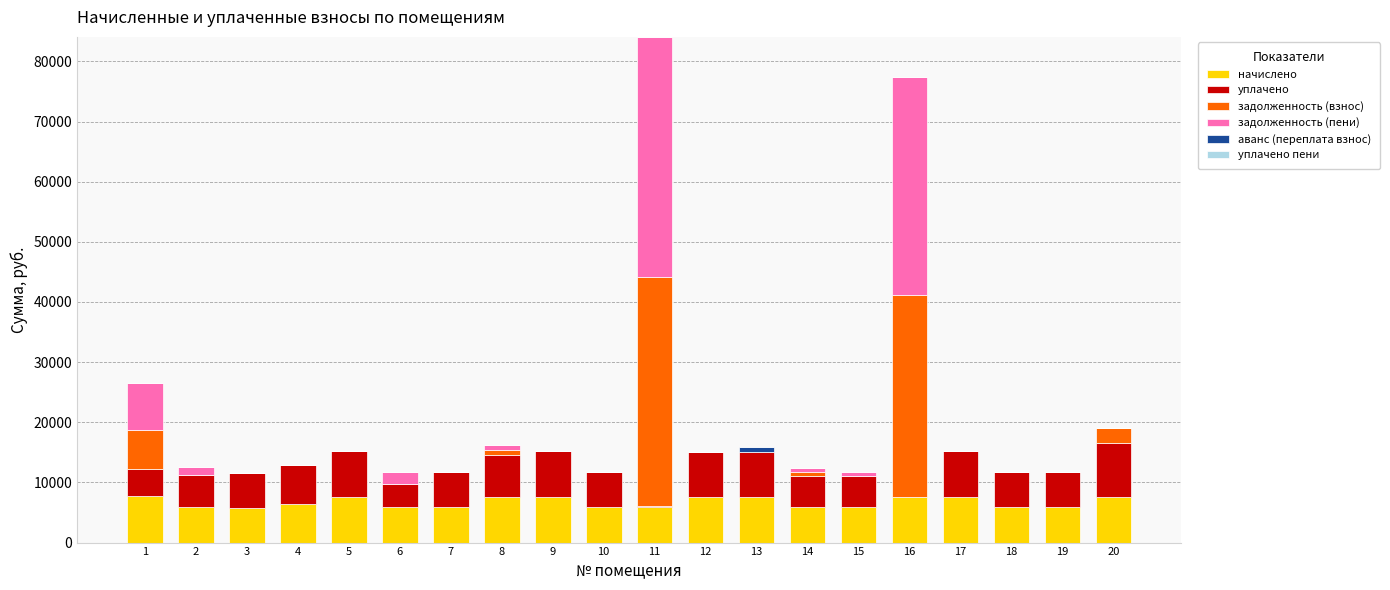

What is the highest value of the начислено series?

7688.0